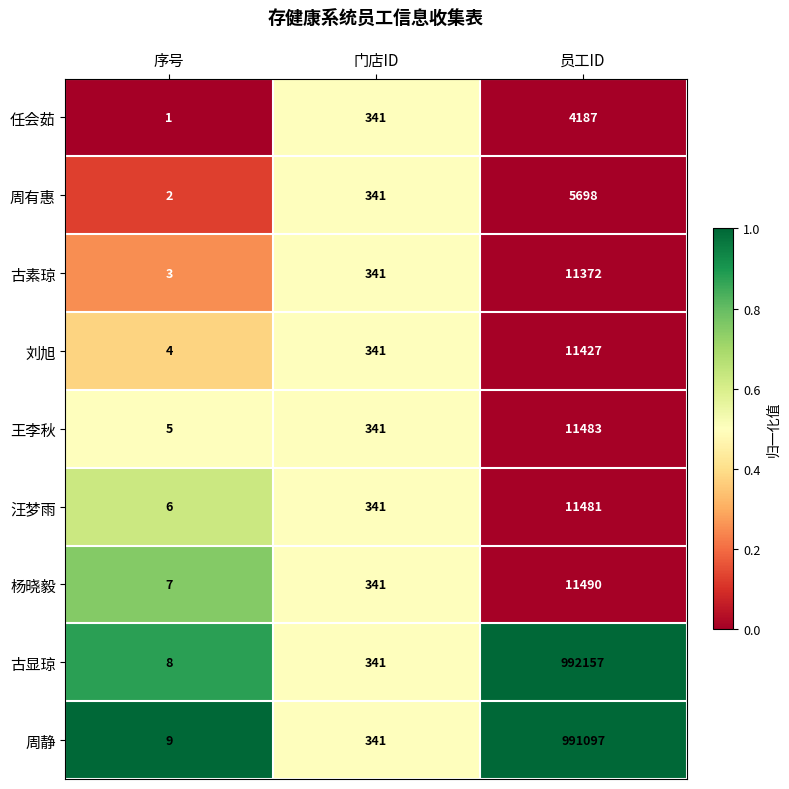

Is the value of 古显琼 at 员工ID greater than the value of 任会茹 at 序号?

Yes